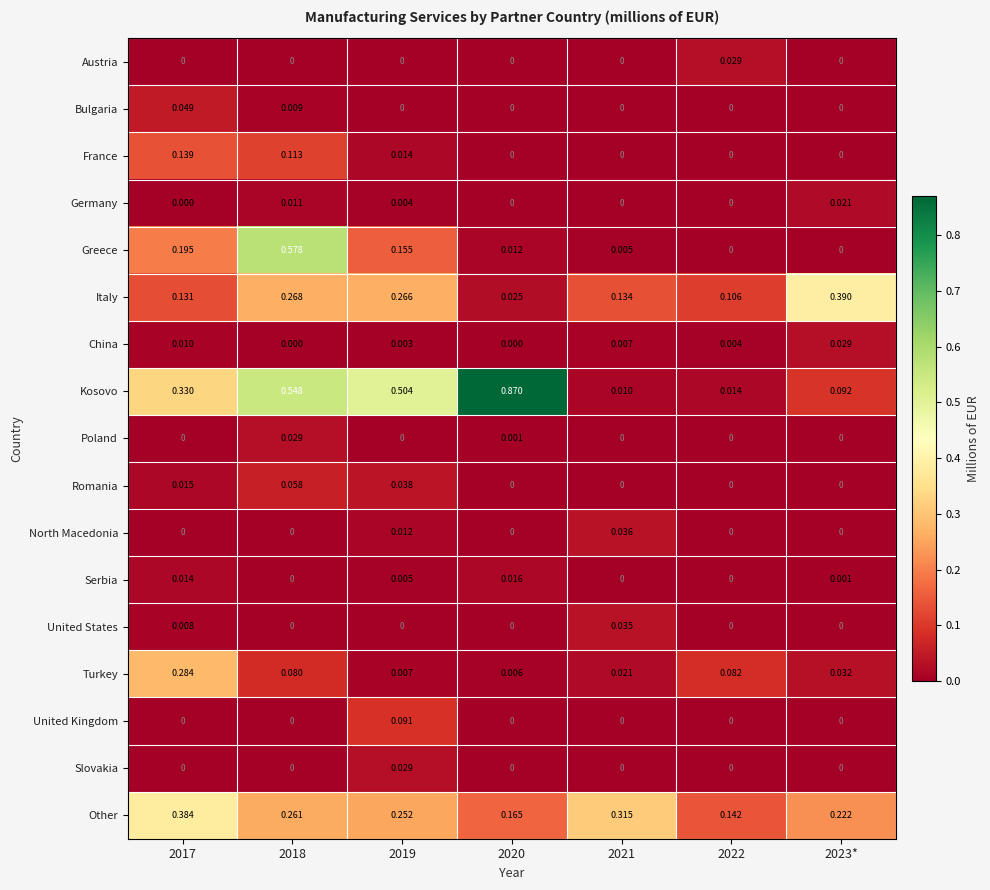

Which series has the largest total across all categories?

Kosovo